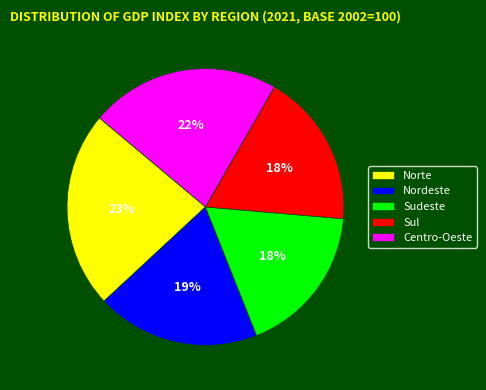

Which has a higher value, Sul or Nordeste?

Nordeste